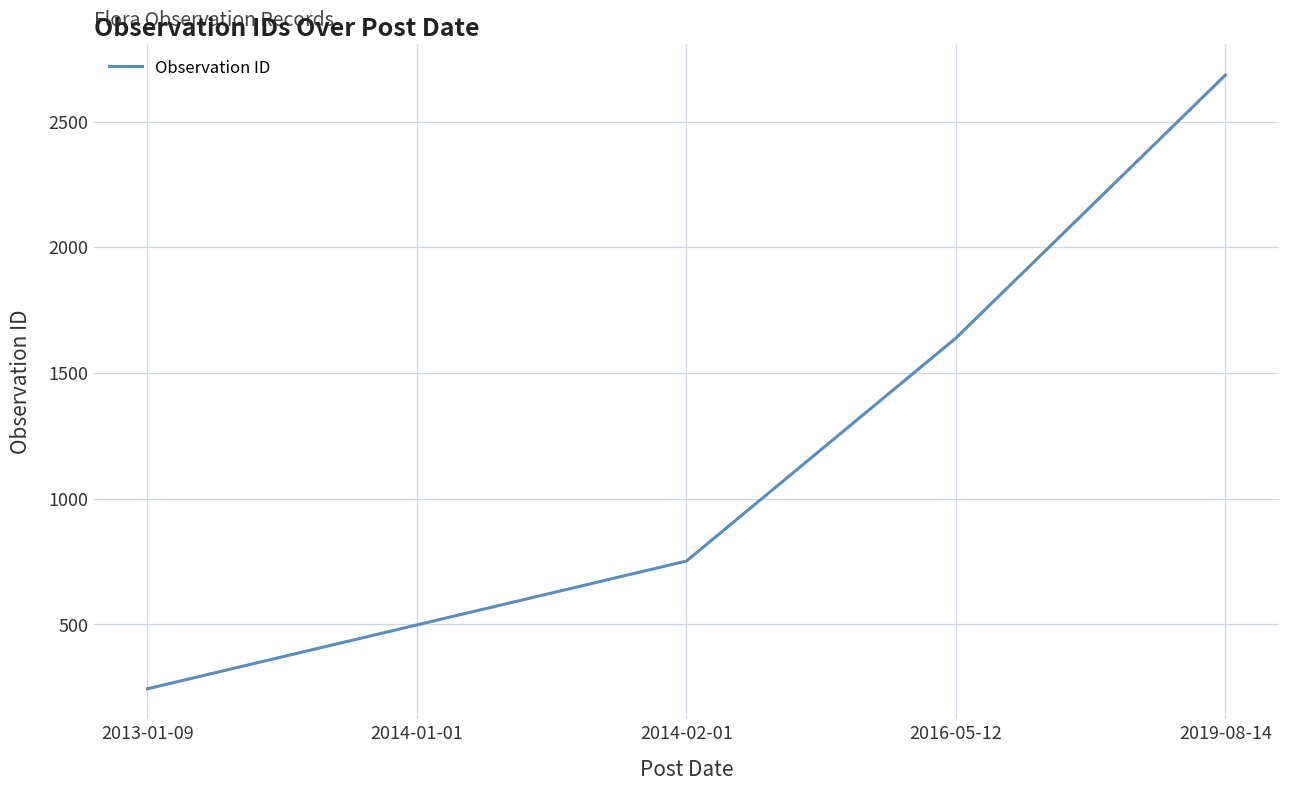

Is this an area chart (filled region under the line)?

No